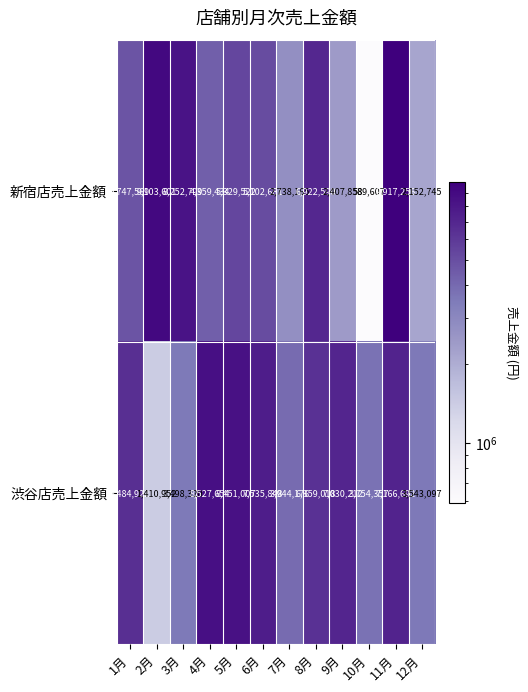

Which series has the widest spread of values?

新宿店売上金額